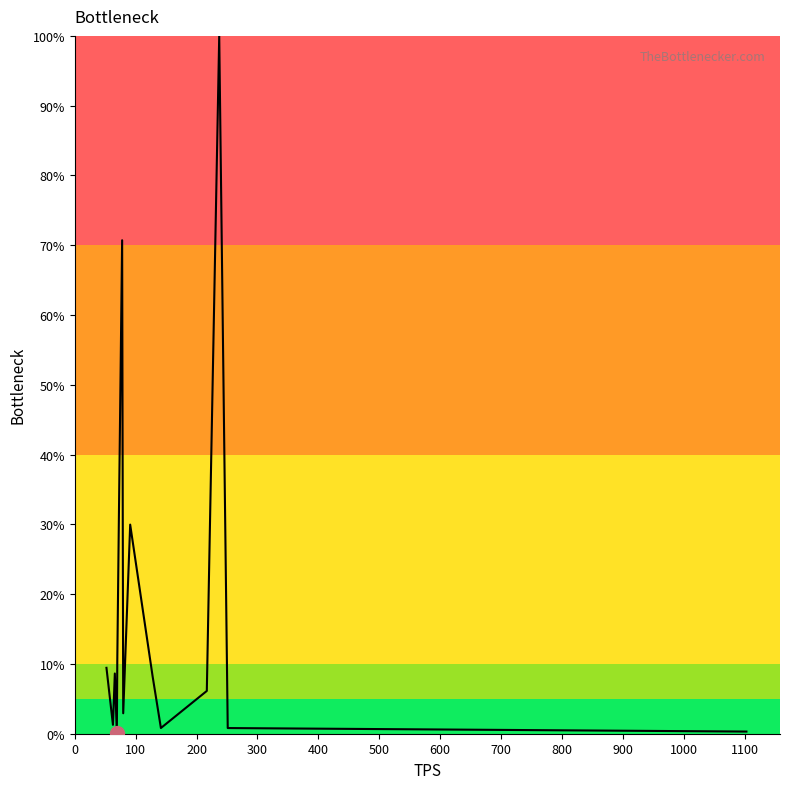

What is the greatest value displayed?

100.0